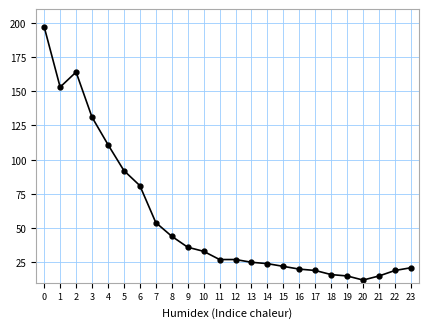

Reading left to right, extract all data points from this chart.

0=197	1=153	2=164	3=131	4=111	5=92	6=81	7=54	8=44	9=36	10=33	11=27	12=27	13=25	14=24	15=22	16=20	17=19	18=16	19=15	20=12	21=15	22=19	23=21